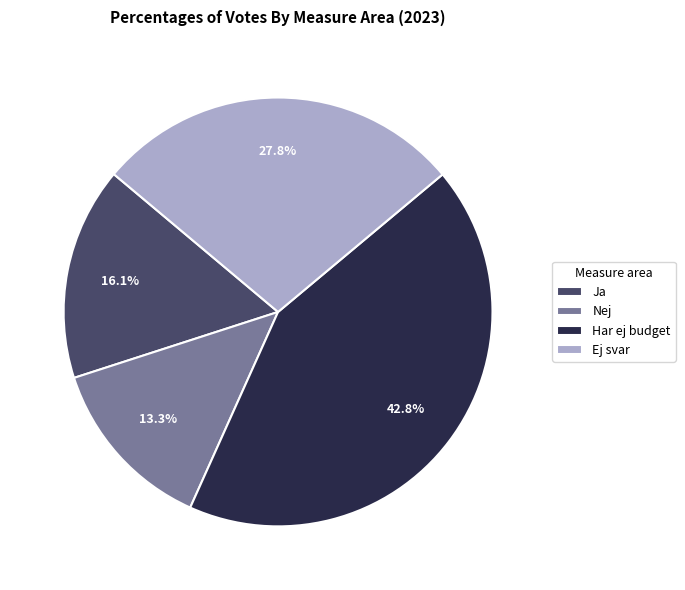

To the nearest percent, what is the combined percentage of Nej and Ej svar?

41%